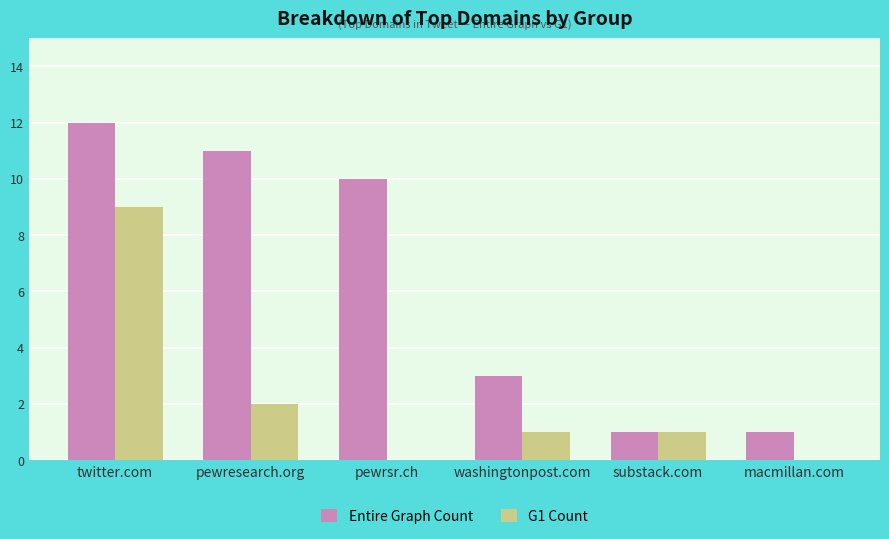

What is the sum of all Entire Graph Count values?

38